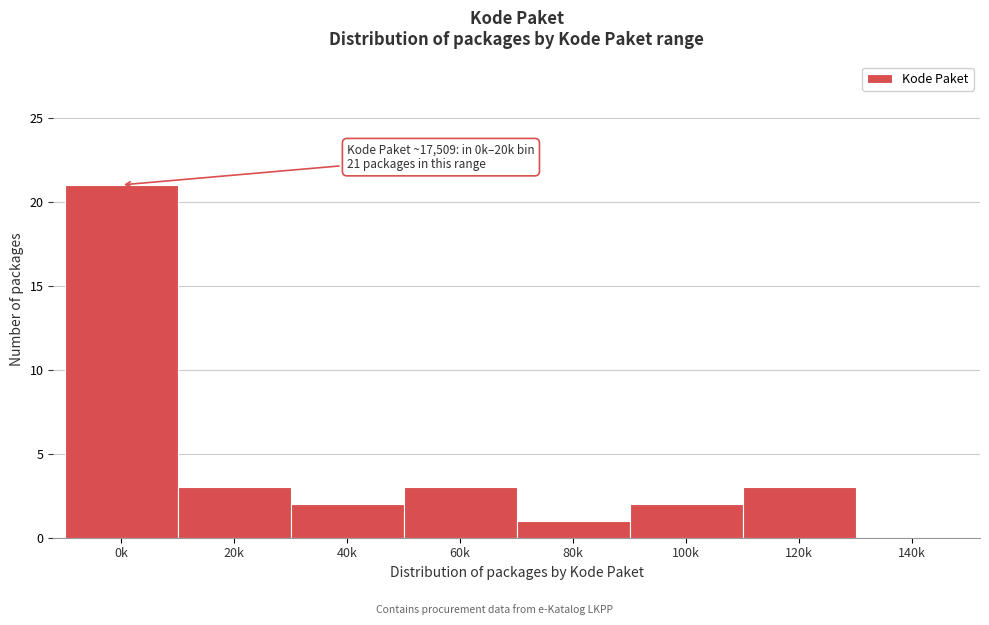

Reading left to right, transcribe all the data shown in this chart.

0k=21	20k=3	40k=2	60k=3	80k=1	100k=2	120k=3	140k=0